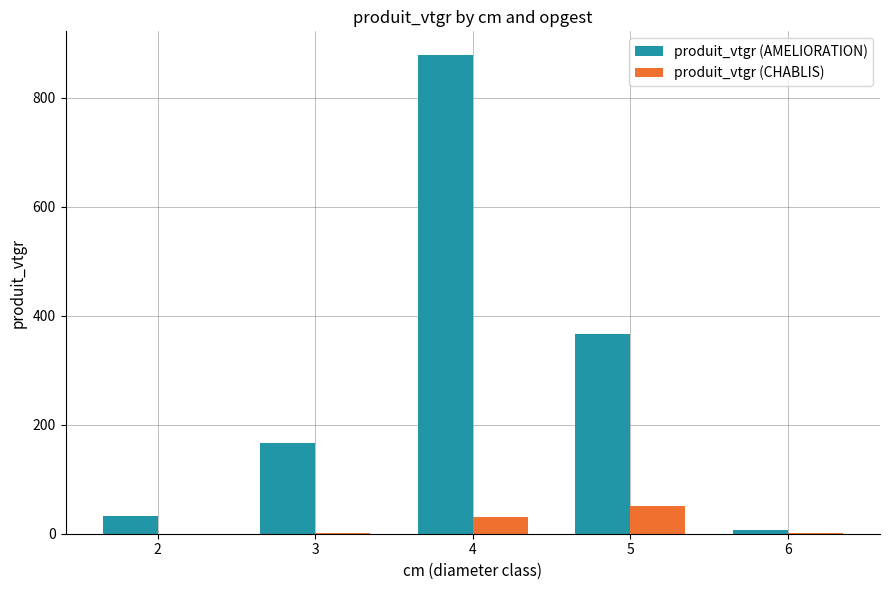

What is the maximum value shown in the chart?

878.0